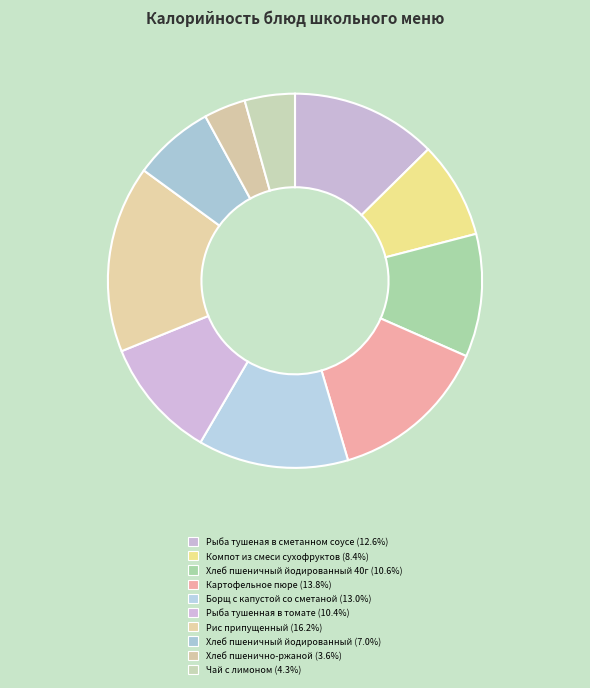

Rank the categories by value from lowest to highest.

Хлеб пшенично-ржаной, Чай с лимоном, Хлеб пшеничный йодированный, Компот из смеси сухофруктов, Рыба тушенная в томате с овощами, Хлеб пшеничный йодированный 40г, Рыба тушеная в сметанном соусе, Борщ с капустой со сметаной, Картофельное пюре, Рис припущенный